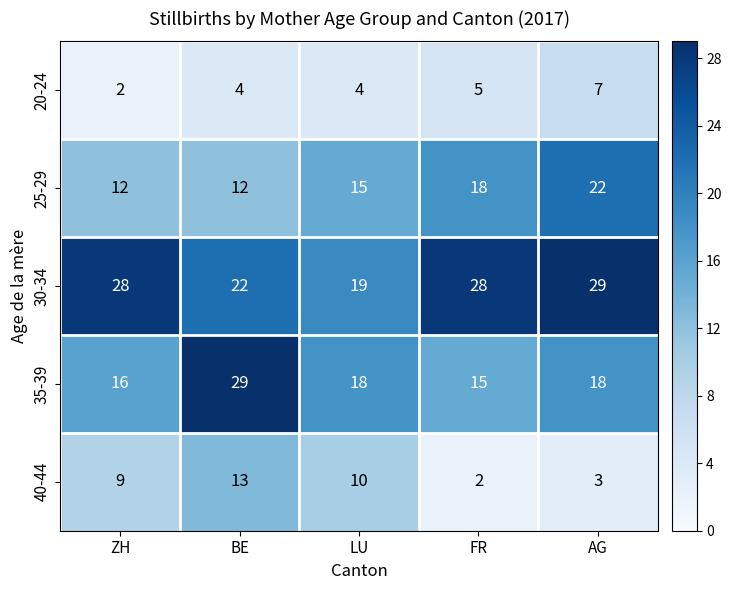

What is the total value across all series at LU?

66